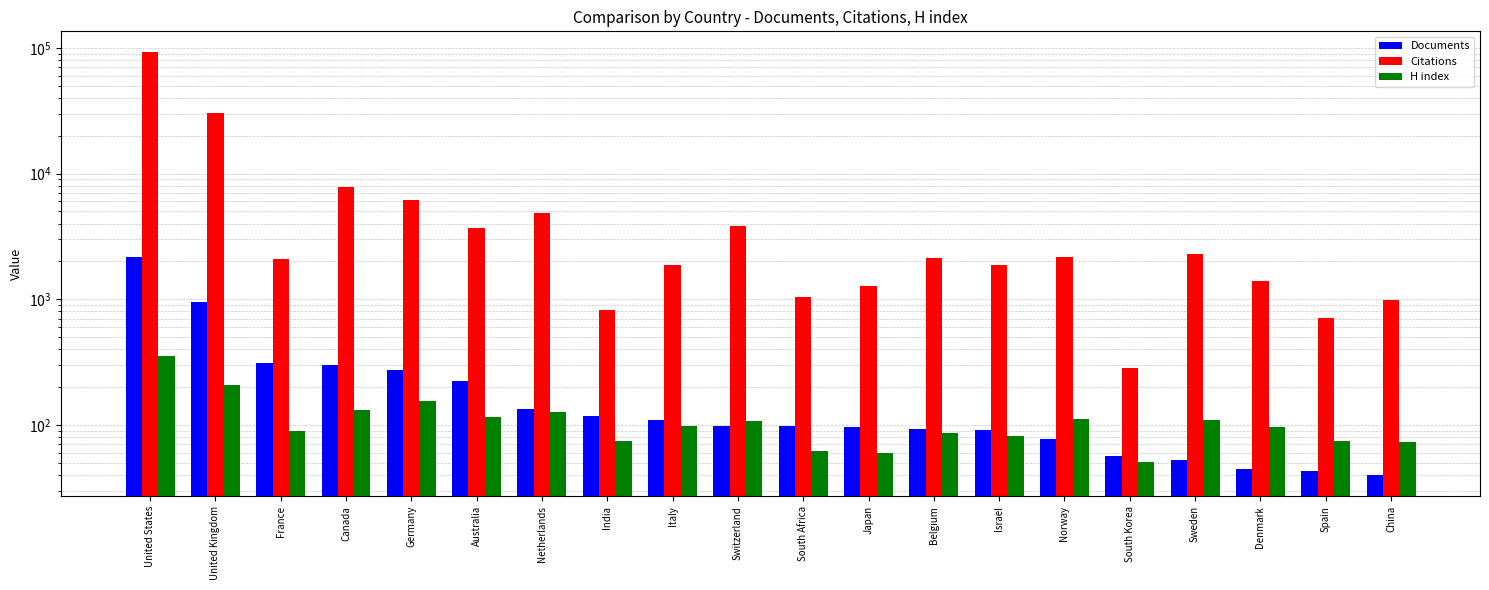

What is the difference between the Documents values at Germany and France?

38